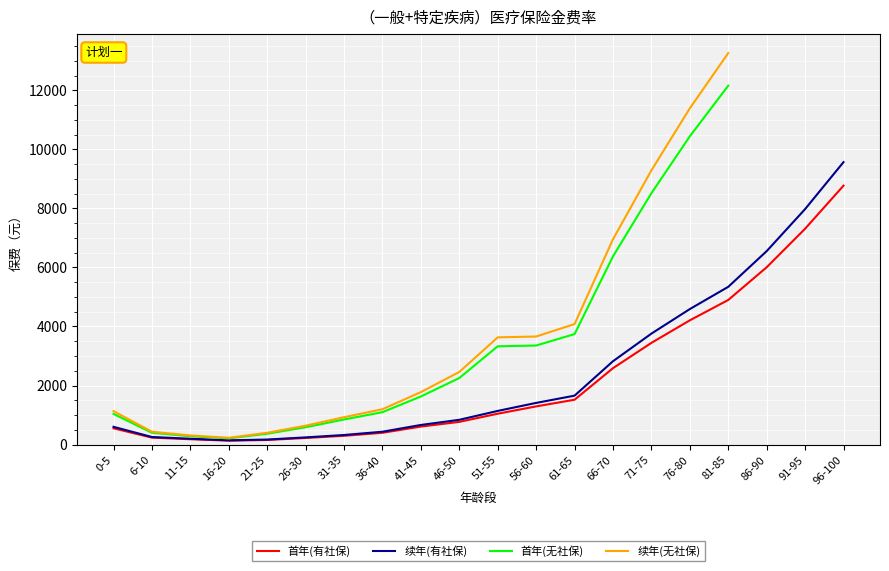

Does the chart display data point markers on the line(s)?

No